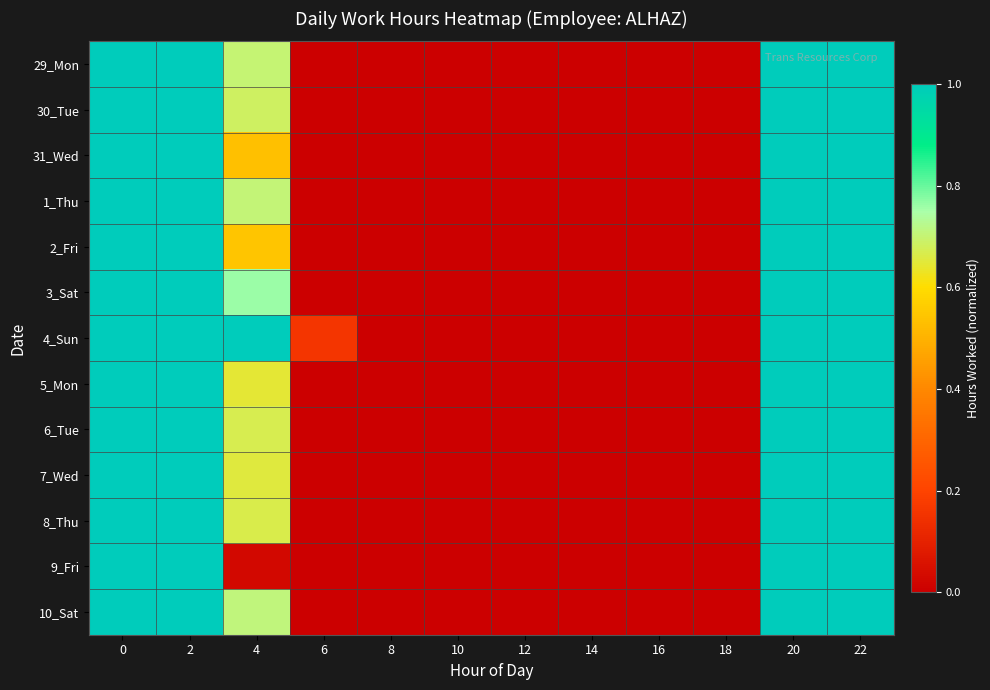

Between 14 and 22, which series saw the biggest shift?

29_Mon